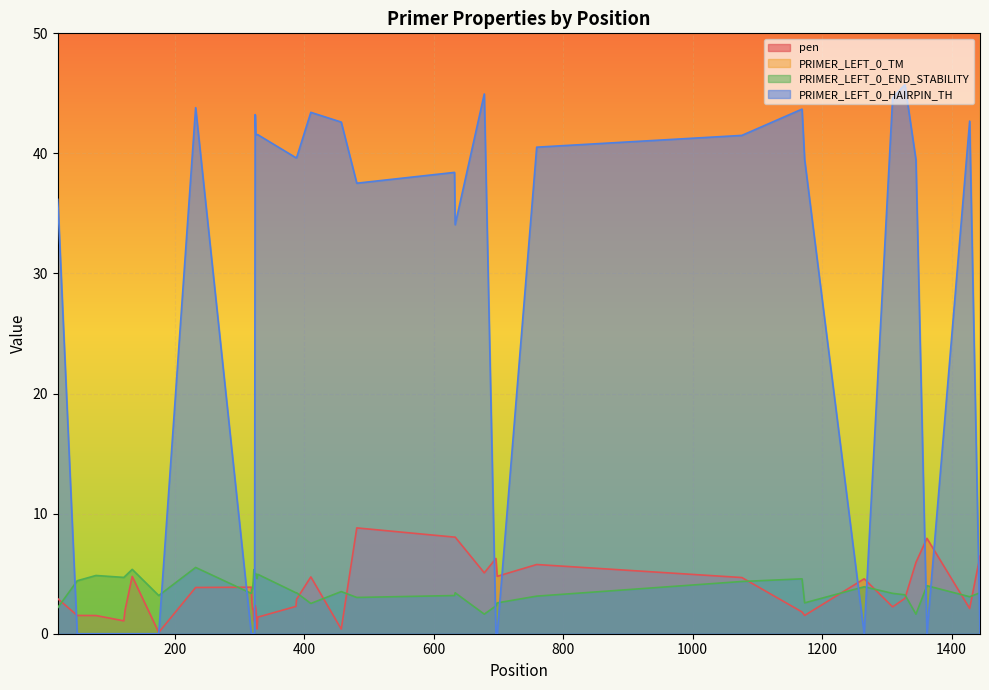

True or false: PRIMER_LEFT_0_END_STABILITY and PRIMER_LEFT_0_TM cross at least once.

False